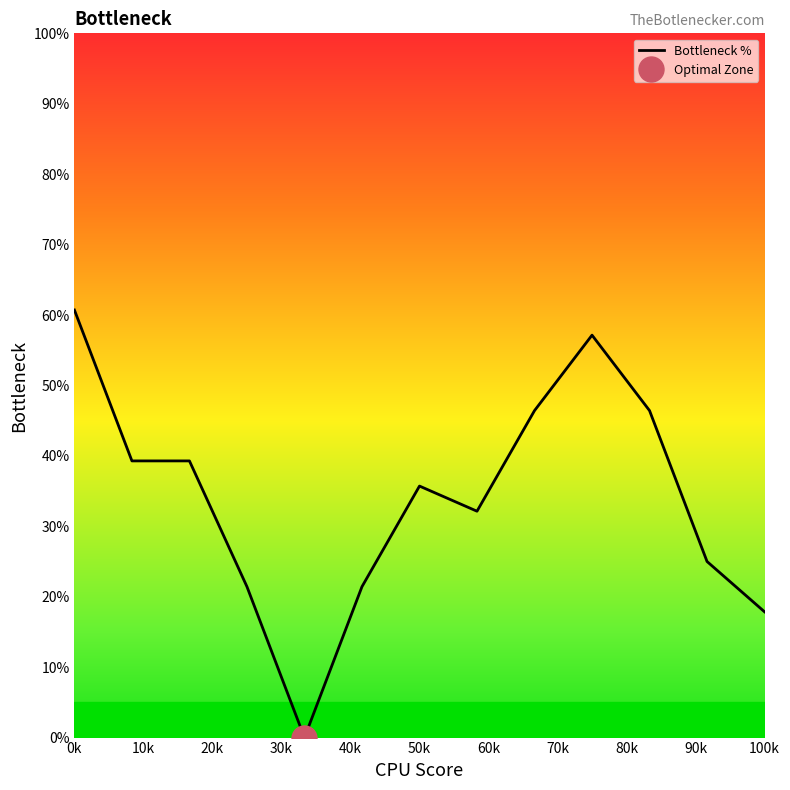

What is the maximum value shown in the chart?

60.7